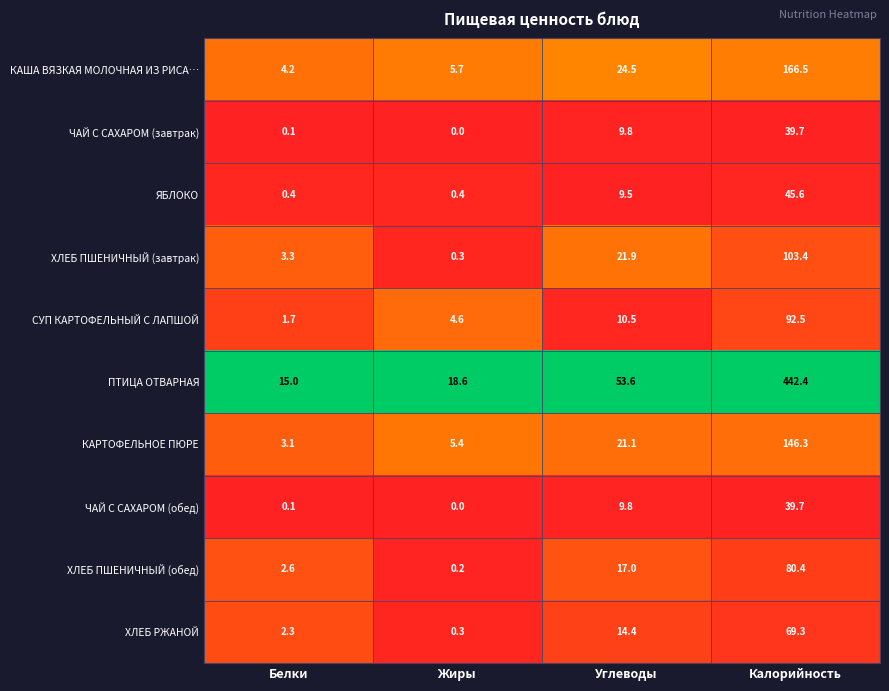

Between Жиры and Углеводы, which series saw the biggest shift?

ПТИЦА ОТВАРНАЯ